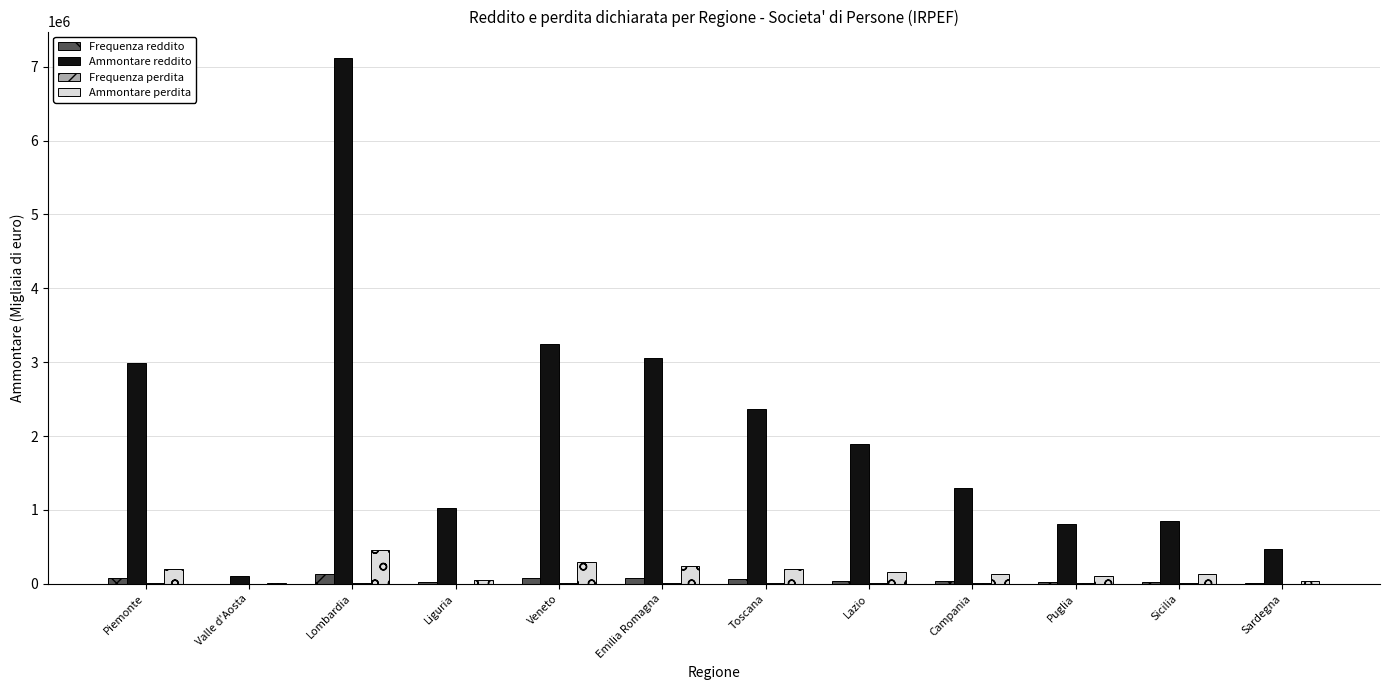

The value of Ammontare reddito at Lombardia is 1656792. True or false?

False